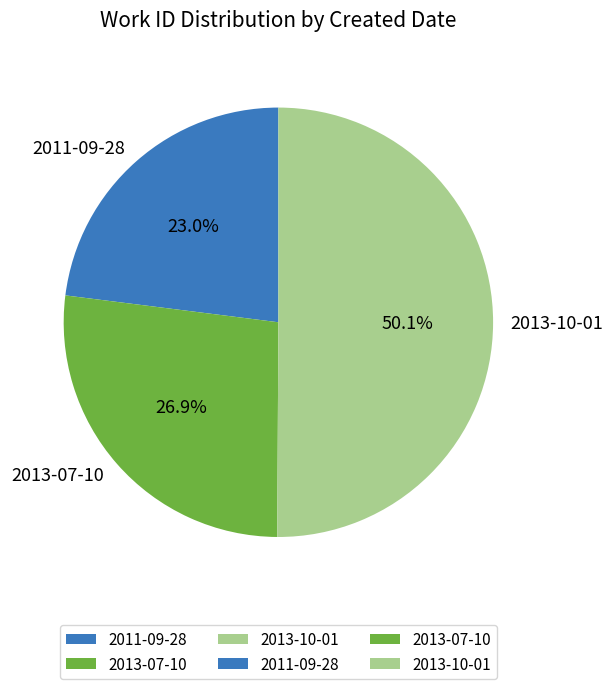

How many slices are in this pie chart?

3